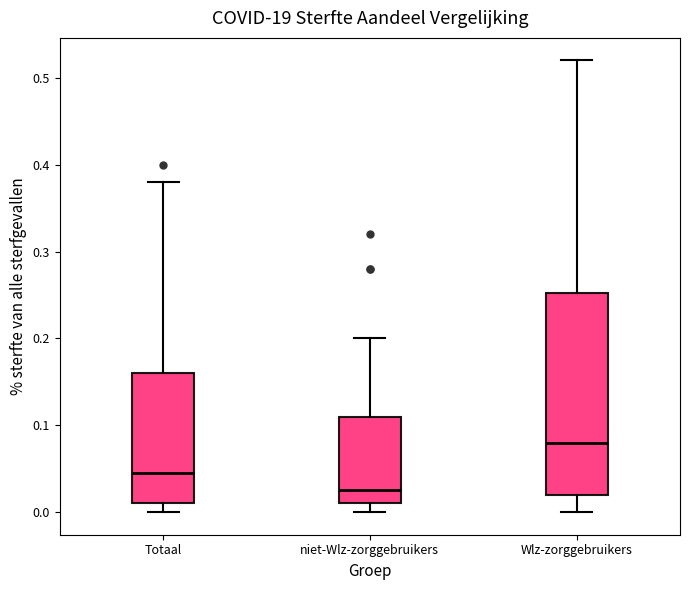

Comparing the boxes themselves (not the whiskers), which one is the tallest?

Wlz-zorggebruikers